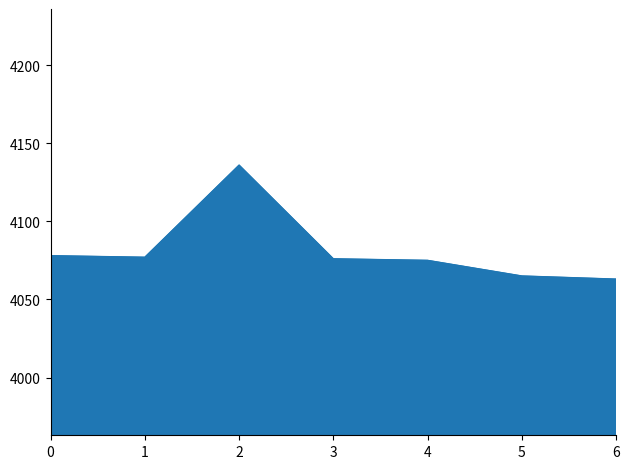

What is the minimum value shown in the chart?

4063